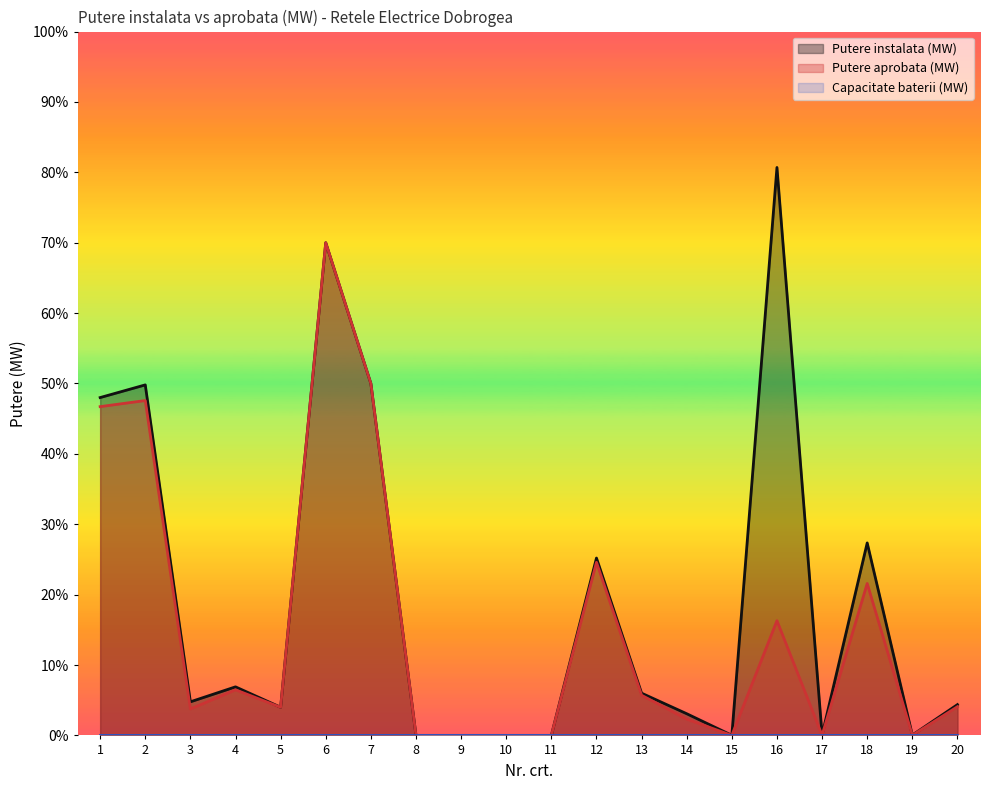

Reading left to right, extract all data points from this chart.

Putere instalata (MW): 1=48.0	2=49.8	3=4.8	4=6.9	5=4.0	6=70.0	7=50.0	8=0.0	9=0.0	10=0.0	11=0.0	12=25.2	13=6.0	14=3.1	15=0.0	16=80.7	17=0.1	18=27.3	19=0.1	20=4.4
Putere aprobata (MW): 1=46.7	2=47.6	3=3.8	4=6.5	5=4.0	6=70.0	7=50.0	8=0.0	9=0.0	10=0.0	11=0.0	12=24.6	13=5.7	14=2.3	15=0.0	16=16.3	17=0.0	18=21.6	19=0.0	20=4.1